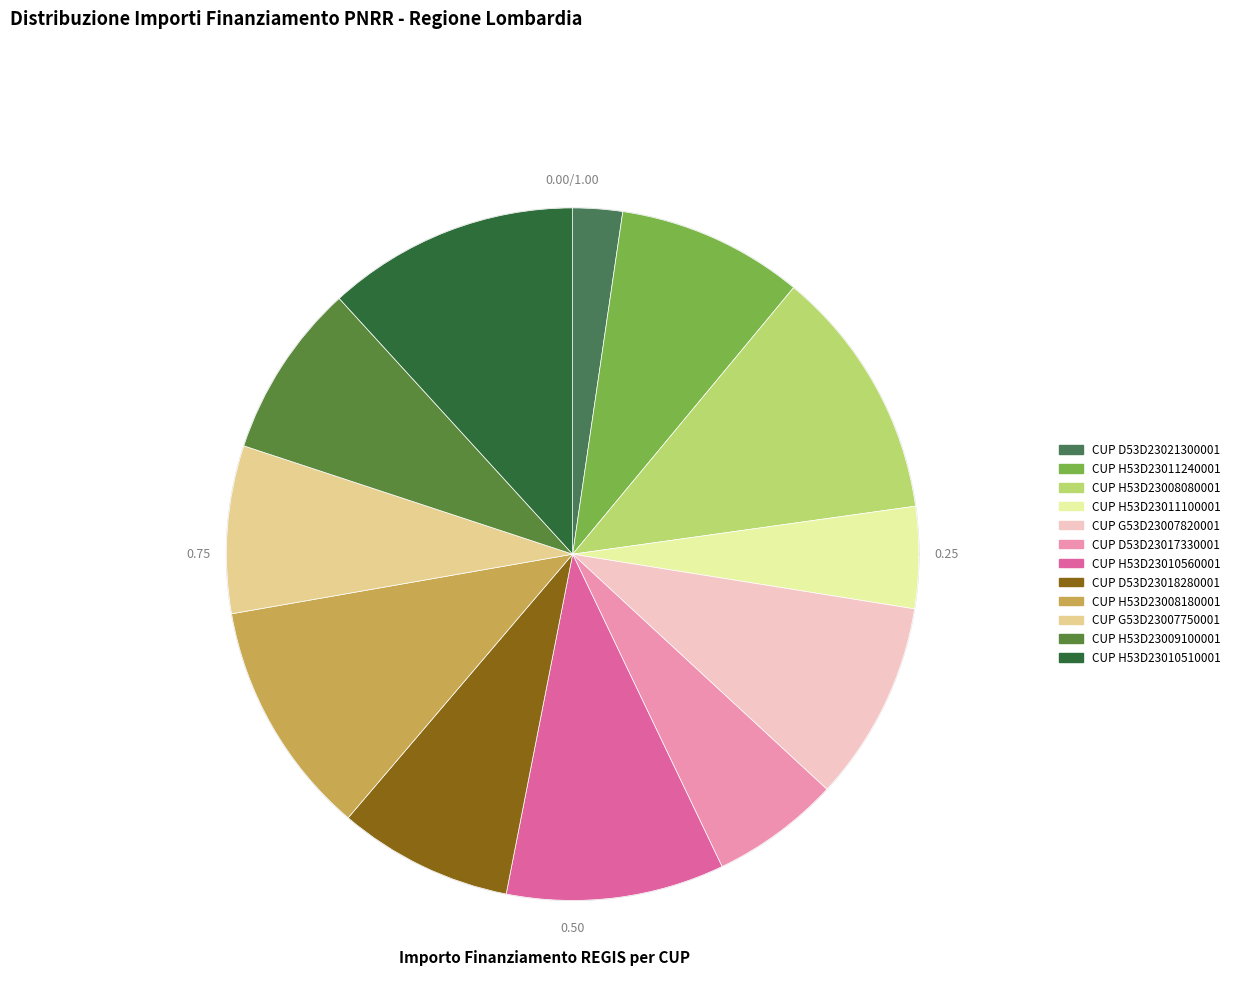

Rank the categories by value from lowest to highest.

FASCIA C - CUP D53D23021300001, FASCIA C - CUP H53D23011100001, FASCIA C - CUP D53D23017330001, FASCIA C - CUP G53D23007750001, FASCIA C - CUP D53D23018280001, FASCIA C - CUP H53D23009100001, FASCIA C - CUP H53D23011240001, FASCIA C - CUP G53D23007820001, FASCIA C - CUP H53D23010560001, FASCIA C - CUP H53D23008180001, FASCIA C - CUP H53D23008080001, FASCIA C - CUP H53D23010510001